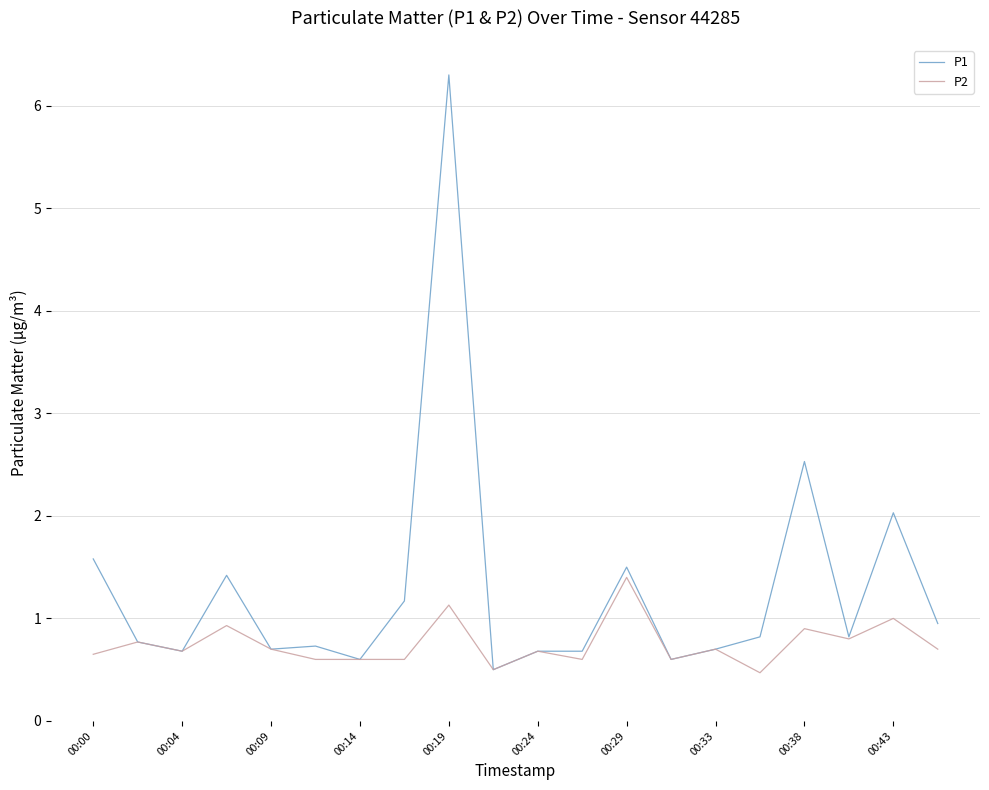

List the series in order of their peak value, lowest first.

P2, P1